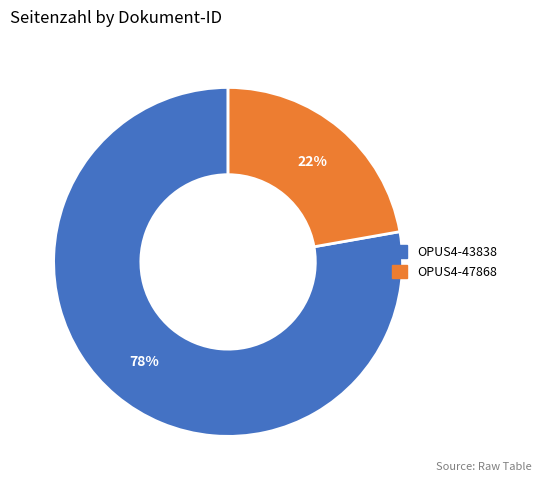

How many slices are in this pie chart?

2